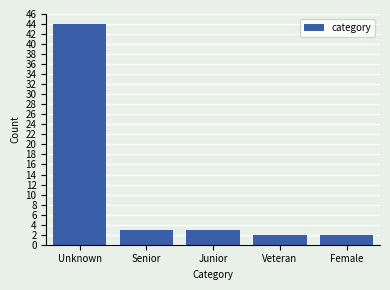

Reading left to right, list all the values displayed in this chart.

44	3	3	2	2